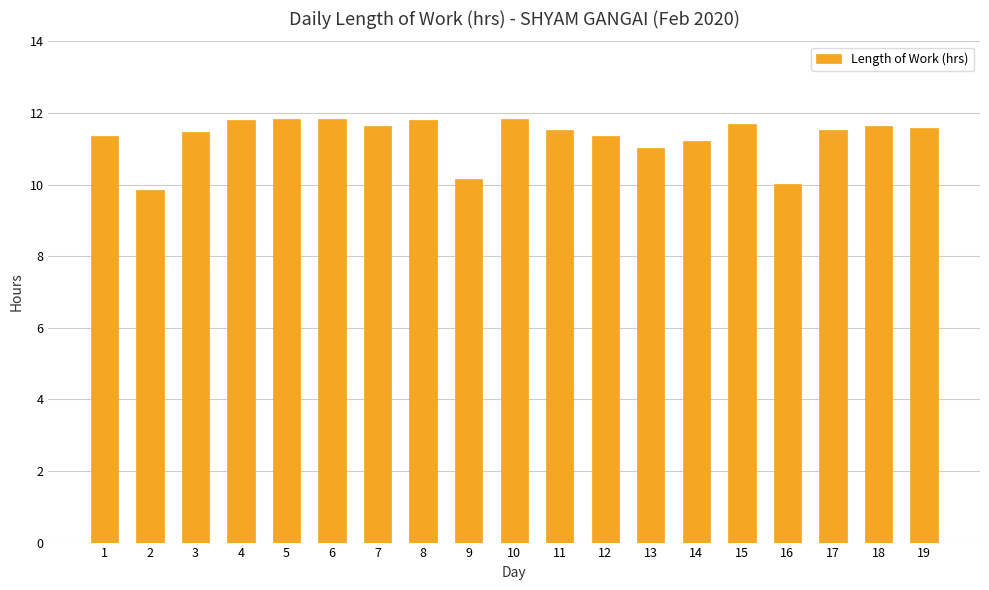

What is the value of the 5th bar from the left?

11.8